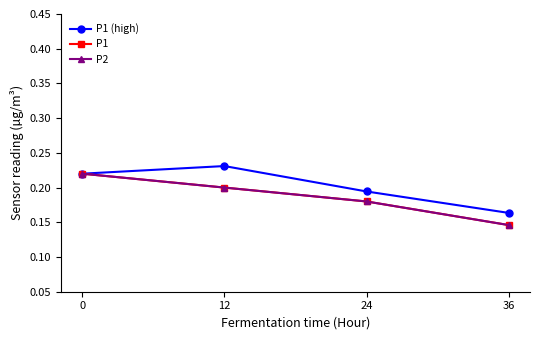

Reading left to right, list all the values displayed in this chart.

P1 (high): 0=0.2	12=0.2	24=0.2	36=0.2
P1: 0=0.2	12=0.2	24=0.2	36=0.1
P2: 0=0.2	12=0.2	24=0.2	36=0.1